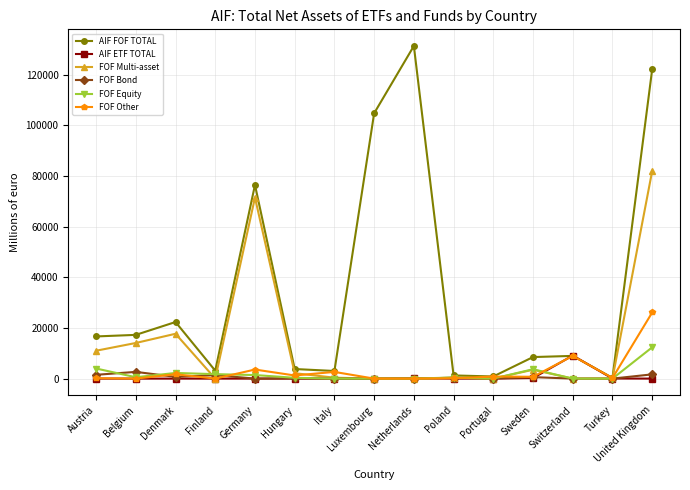

Which series changed the most between Poland and United Kingdom?

AIF FOF TOTAL